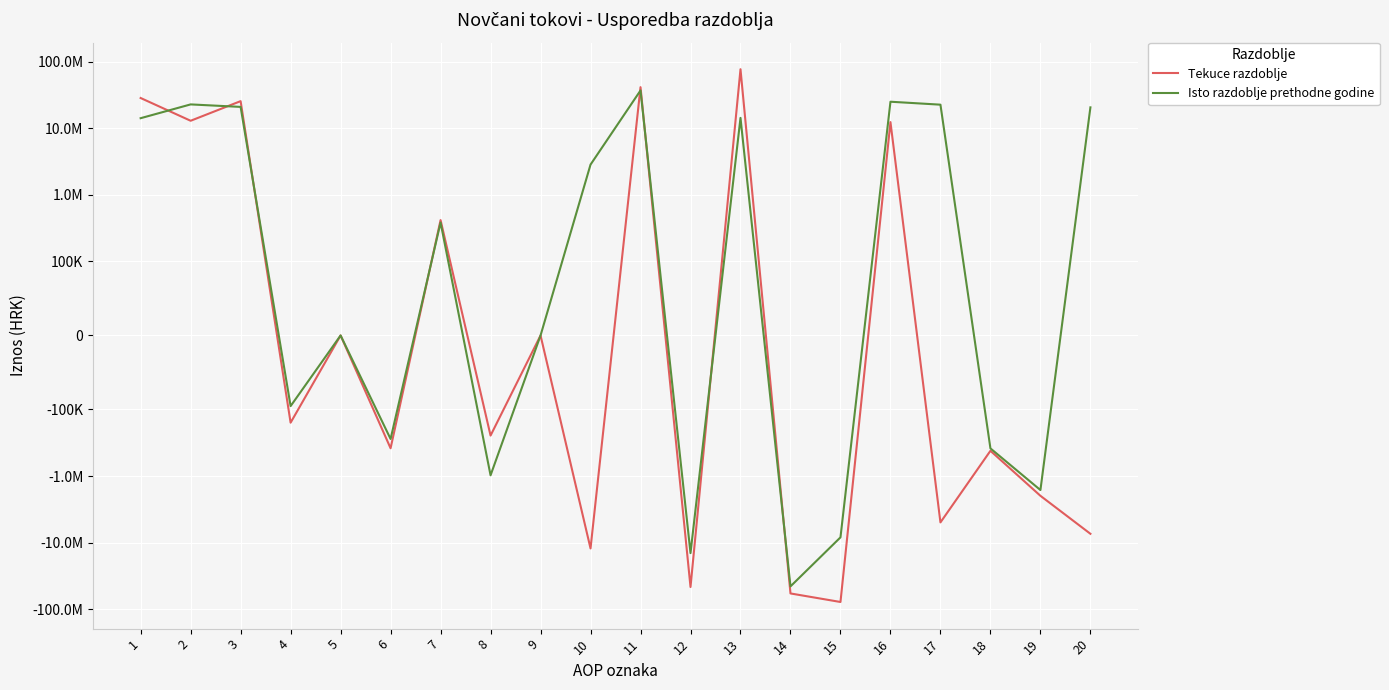

The value of Tekuce razdoblje at 7 is 418056. True or false?

True